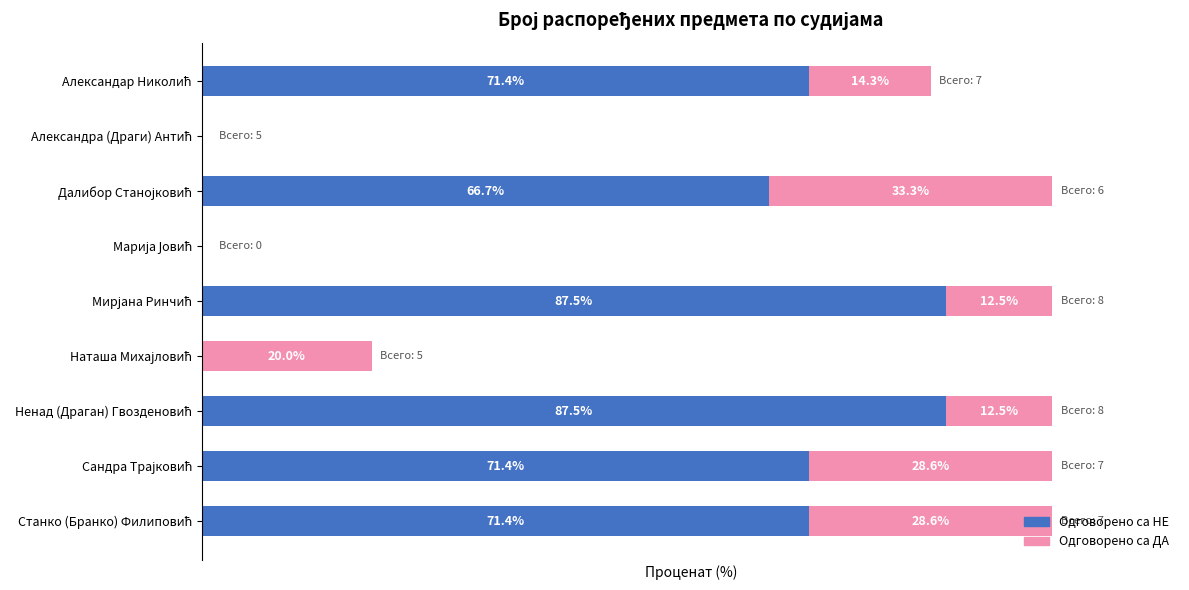

What are all the series names shown in the legend?

Одговорено са НЕ, Одговорено са ДА